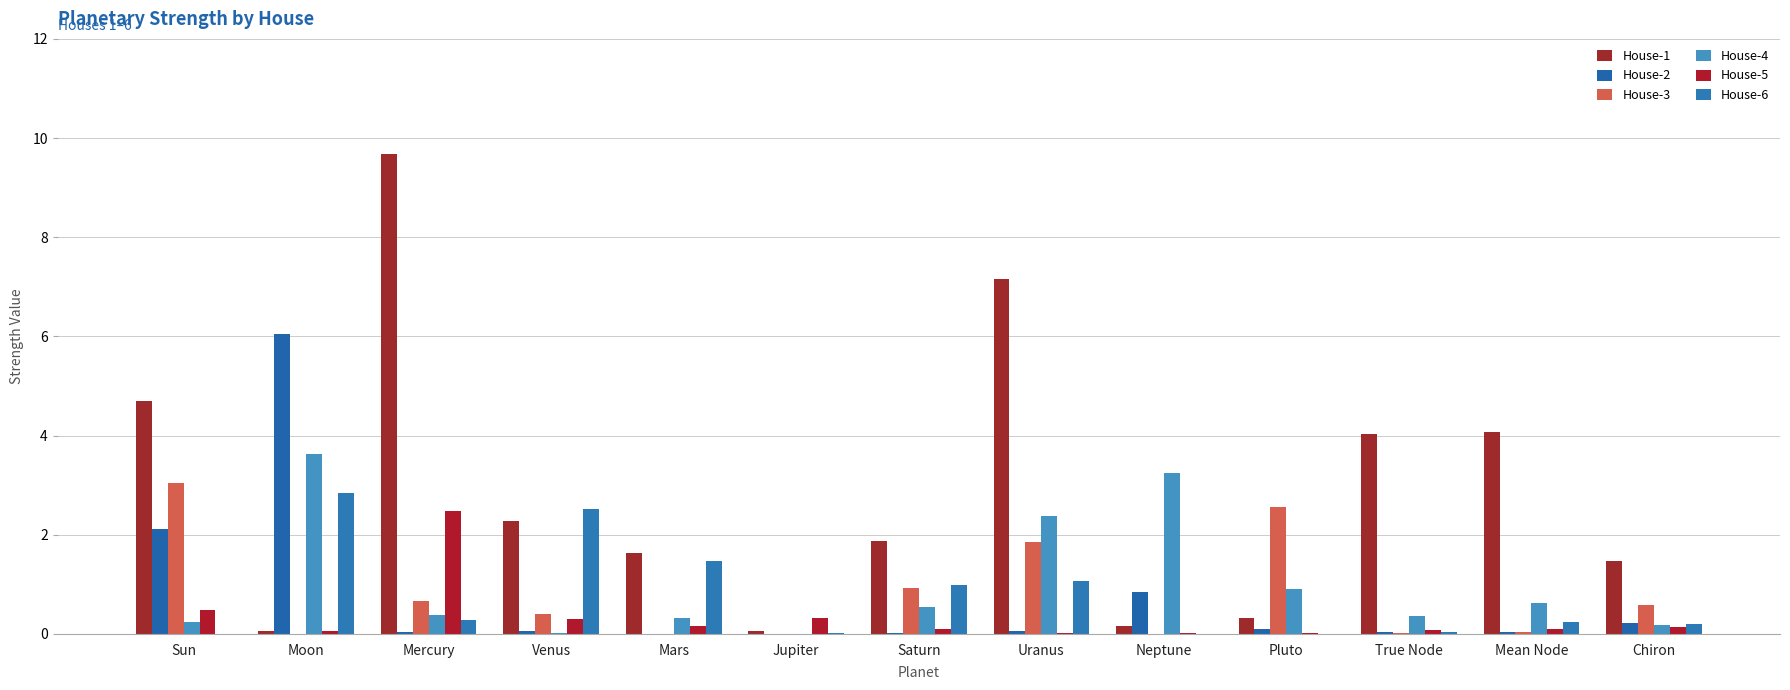

Which series has the largest range (max minus min)?

House-1